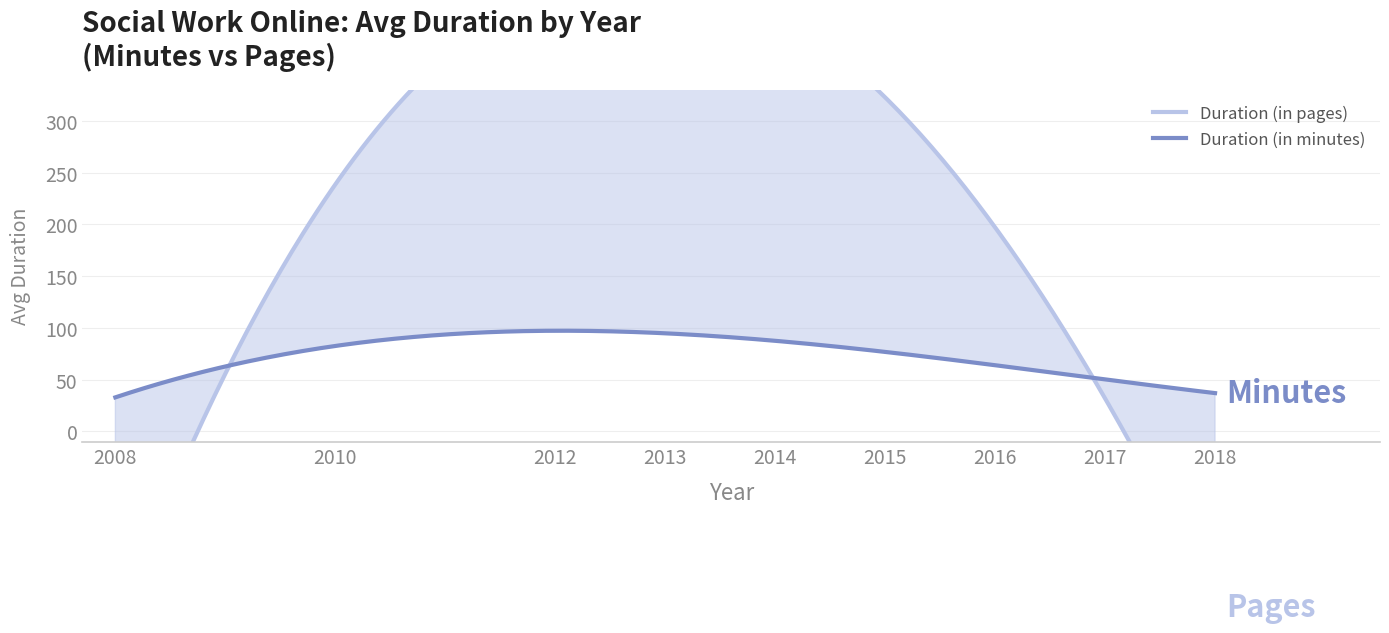

How many lines are shown in the chart?

2